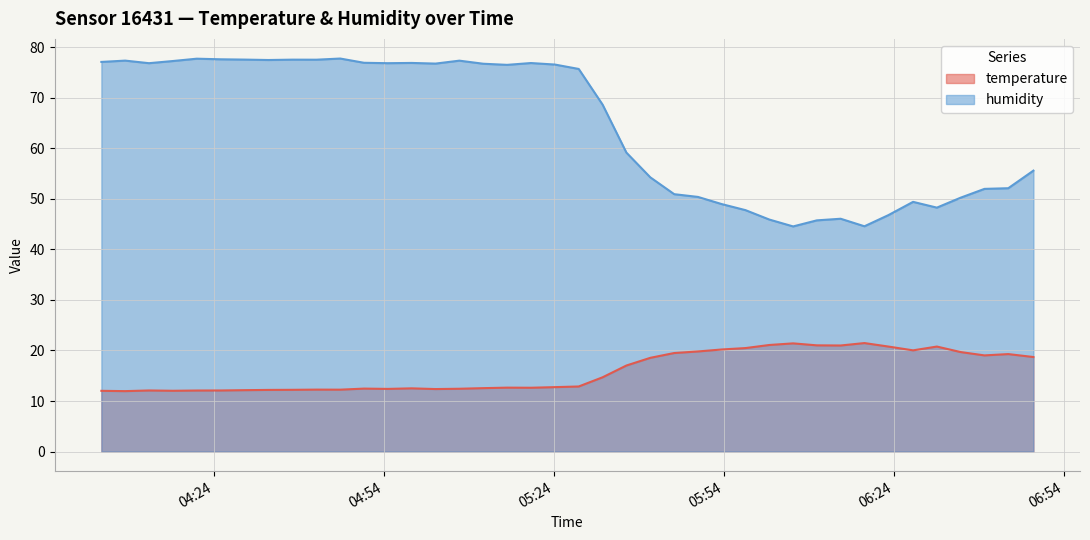

Where is humidity nearest to the value 61?

2023-05-20T05:36:47